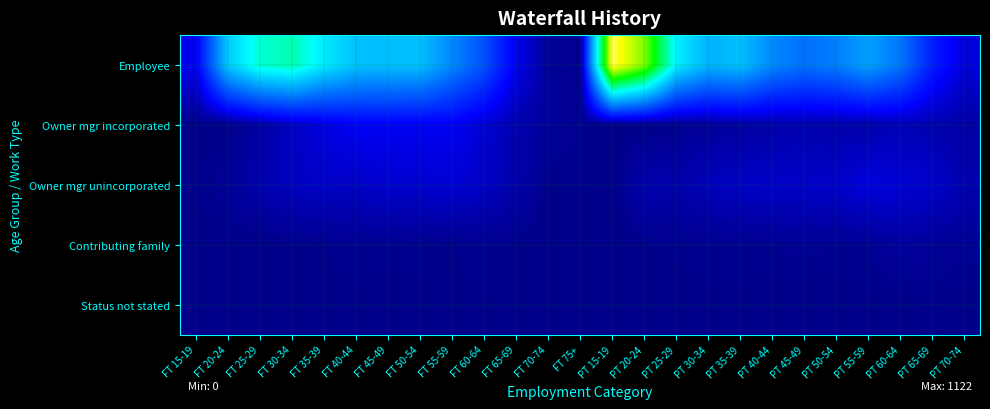

List the series in order of their peak value, lowest first.

Status not stated, Contributing family, Owner mgr unincorporated, Owner mgr incorporated, Employee